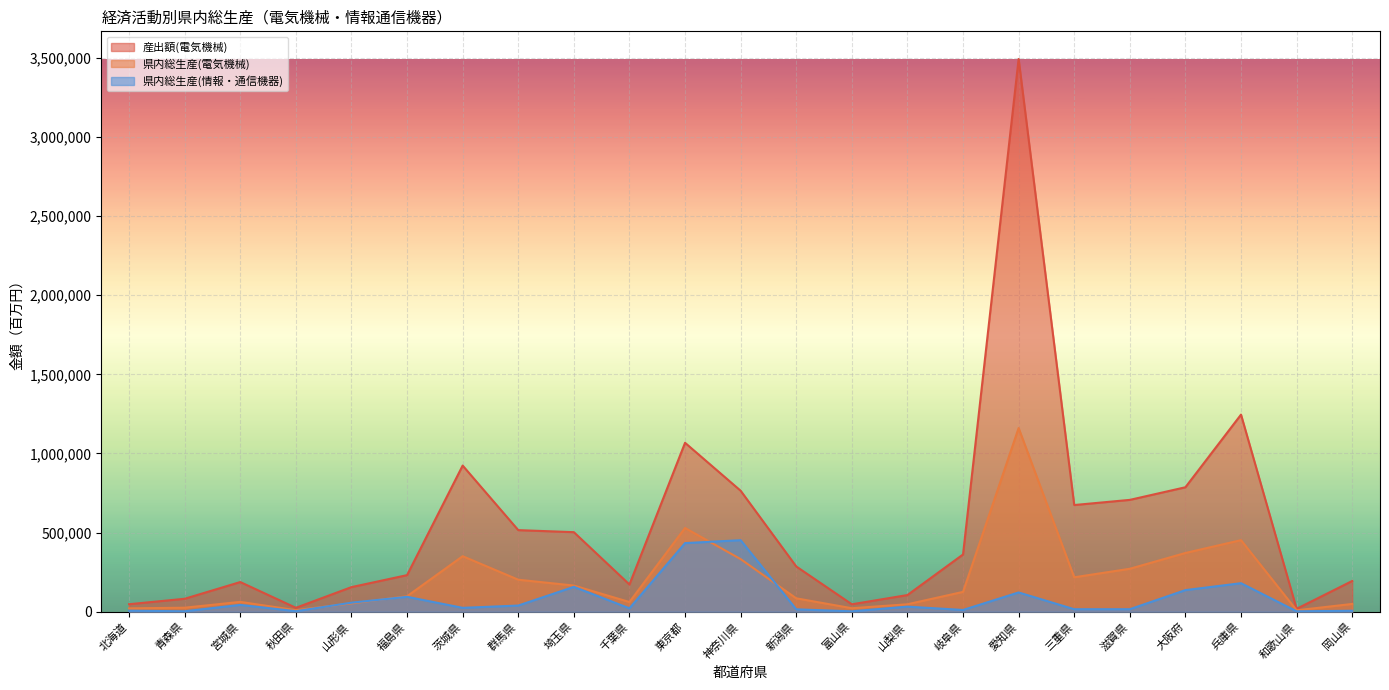

What is the value of the 産出額(電気機械) point at the 17th from the left?

3492194